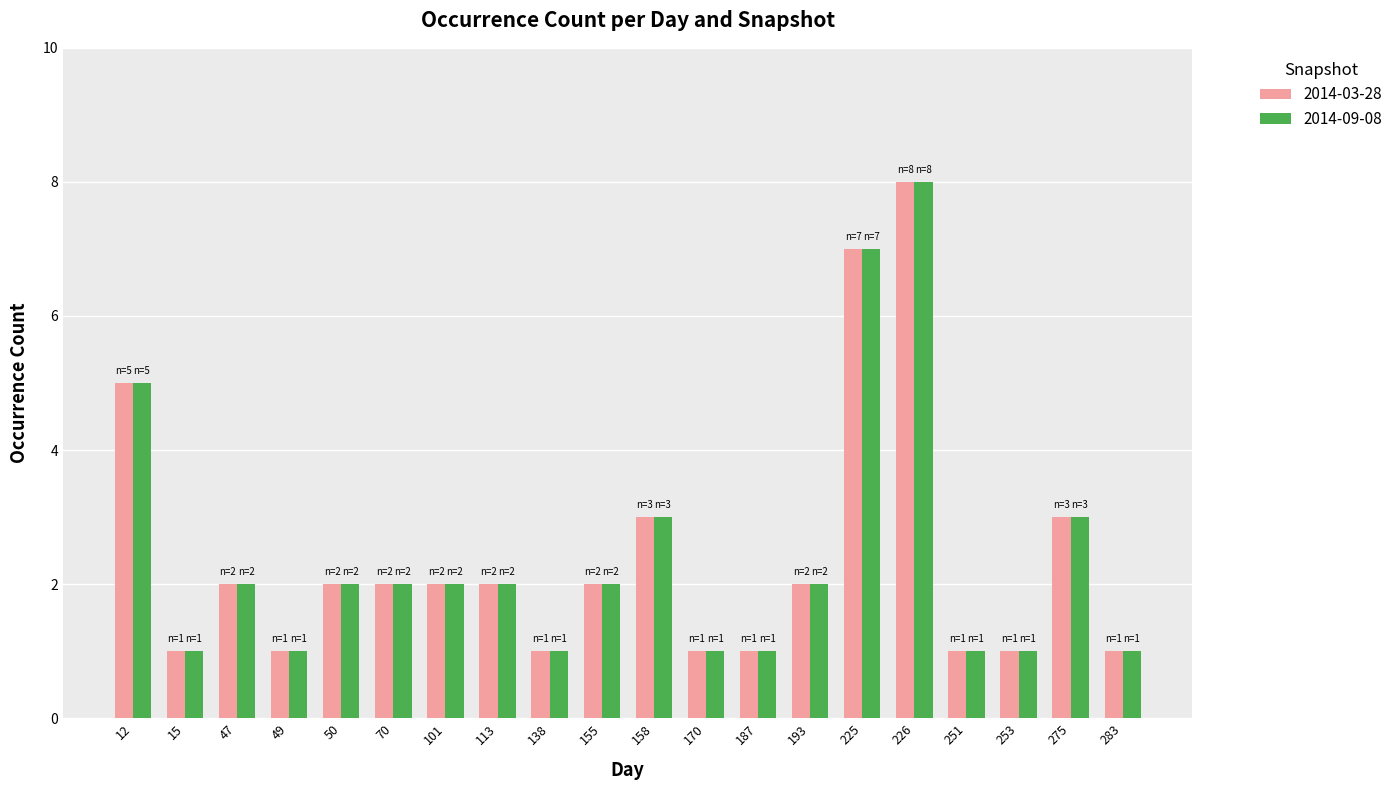

True or false: 2014-09-08 has a value of 2 at 50.

True